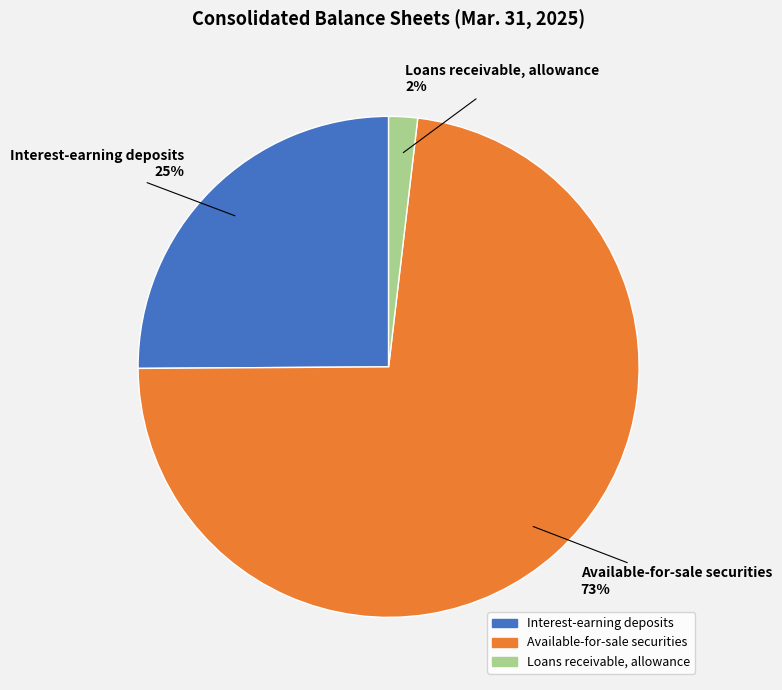

How many segments does this pie chart have?

3